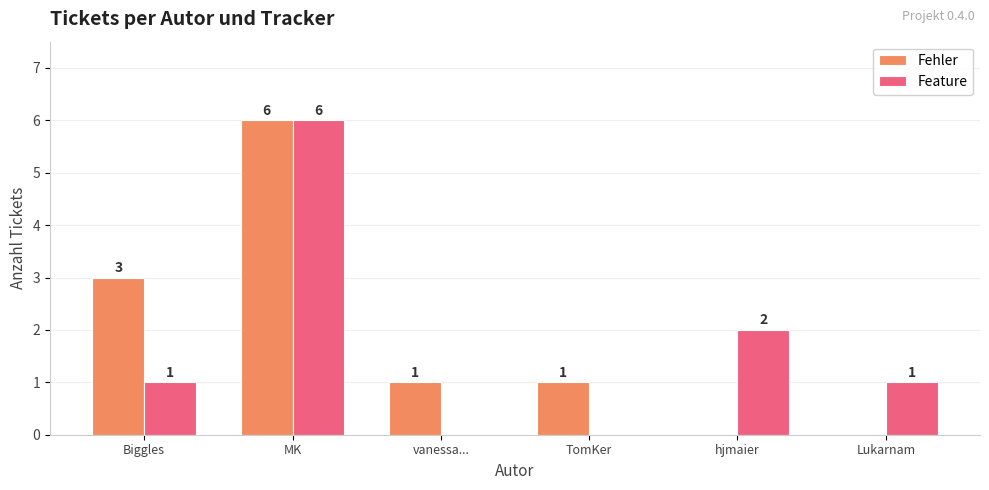

Where is Feature nearest to the value 3?

hjmaier